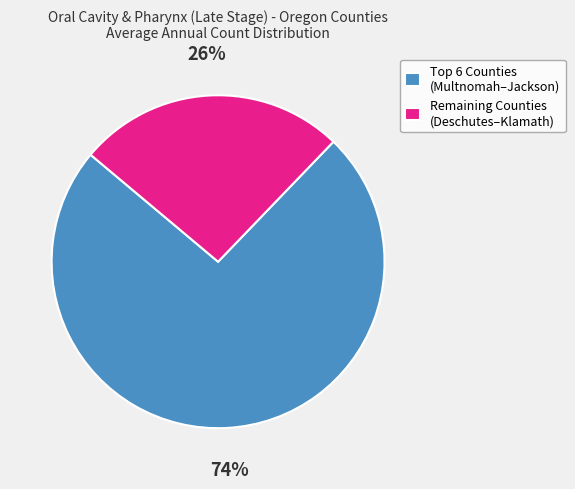

What percentage is the Remaining Counties (Deschutes–Klamath) slice, to the nearest percent?

26%